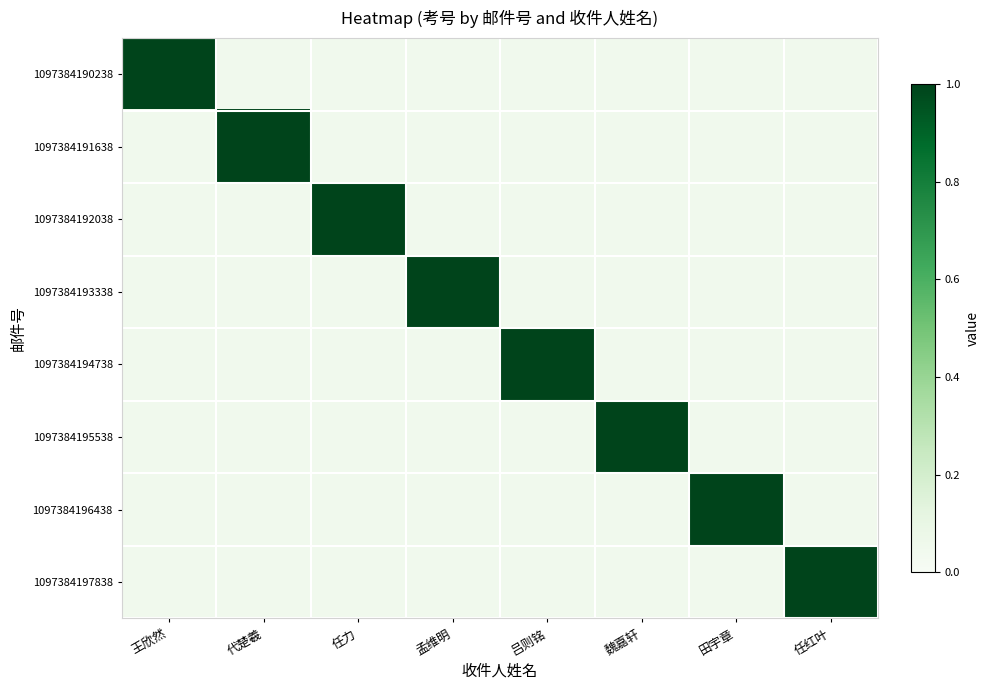

Which series has the largest range (max minus min)?

1097384190238